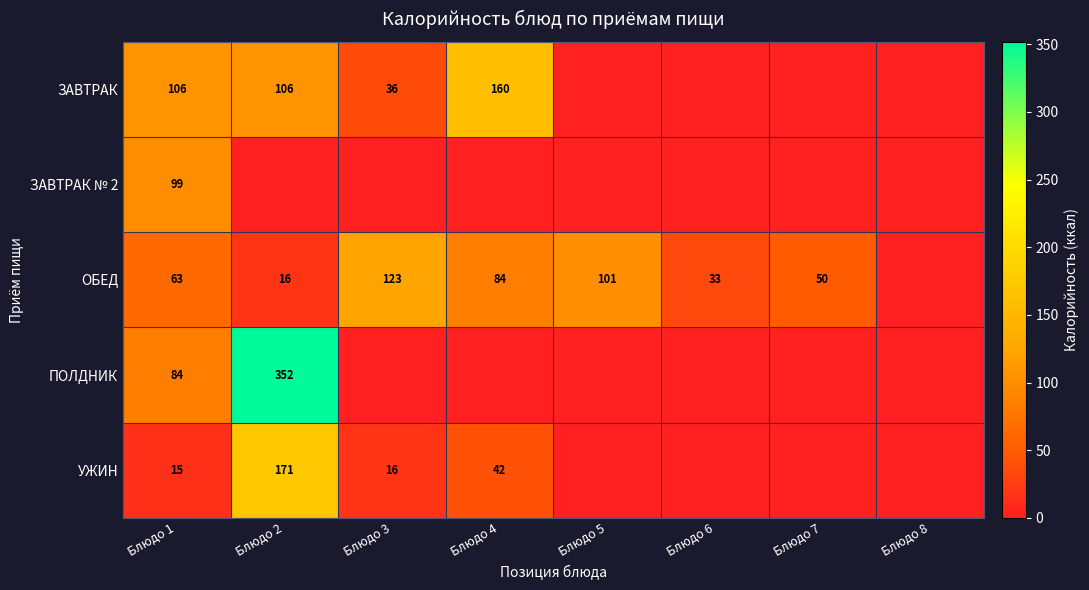

True or false: ЗАВТРАК has a value of 222 at Блюдо 4.

False